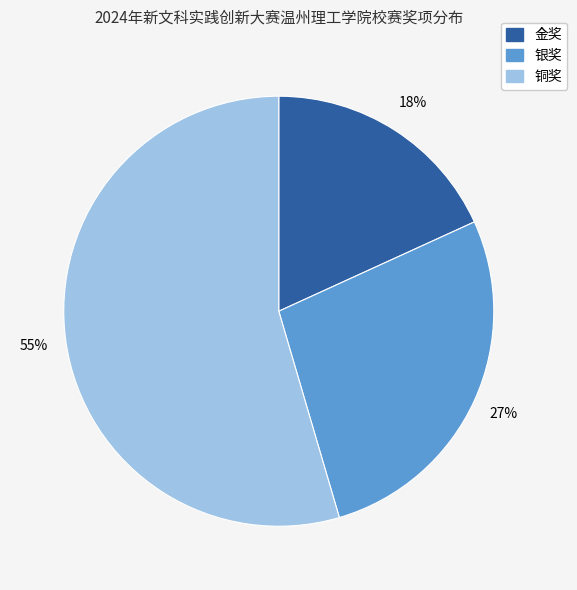

Is 银奖 the majority of the pie?

No